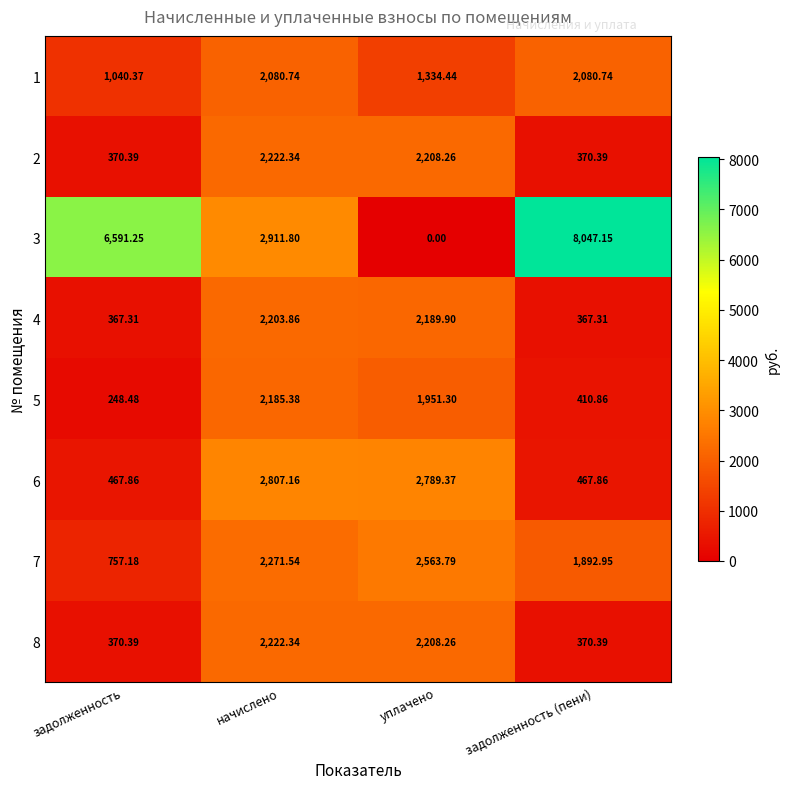

Which category has the lowest value in the 5 series?

задолженность